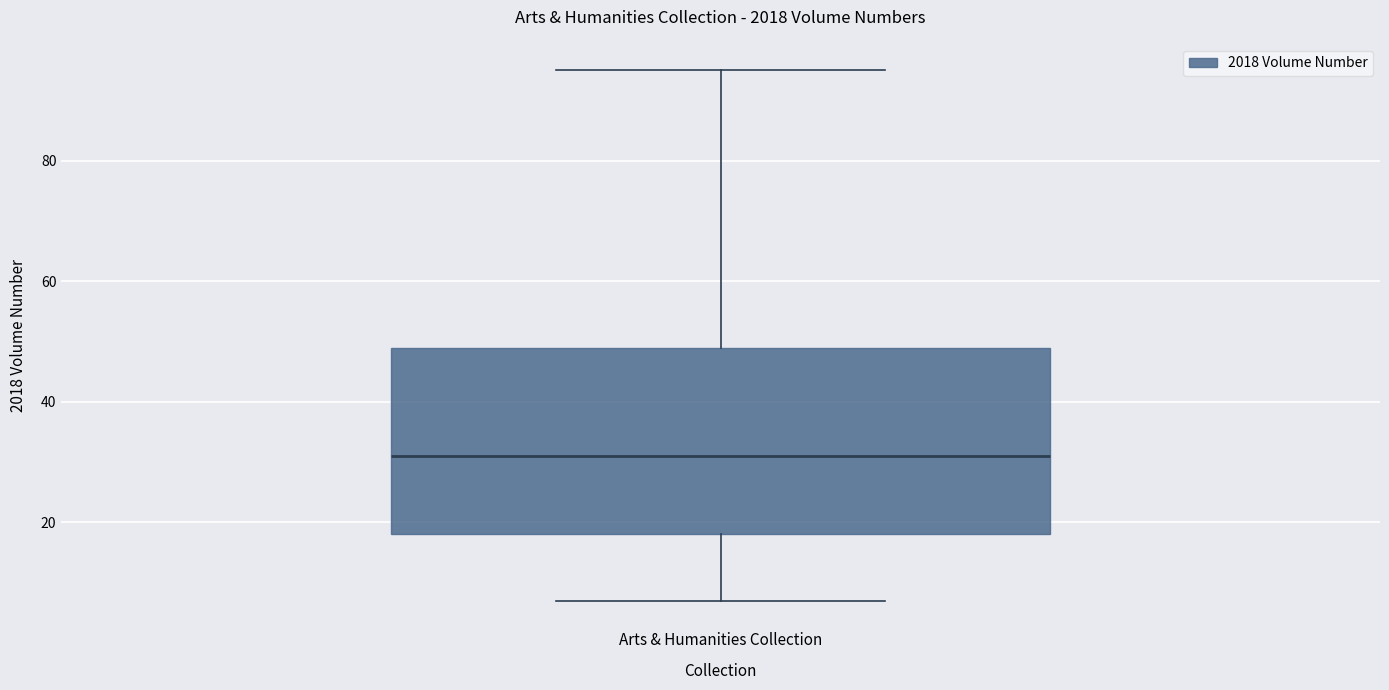

Read this box plot against the y-axis: the position of the median line, the range covered by the box, and the ends of both whiskers. The values are not printed on the chart, so give them approximately, as read against the axis.

median 32, box 18 to 50, whiskers 8 to 96